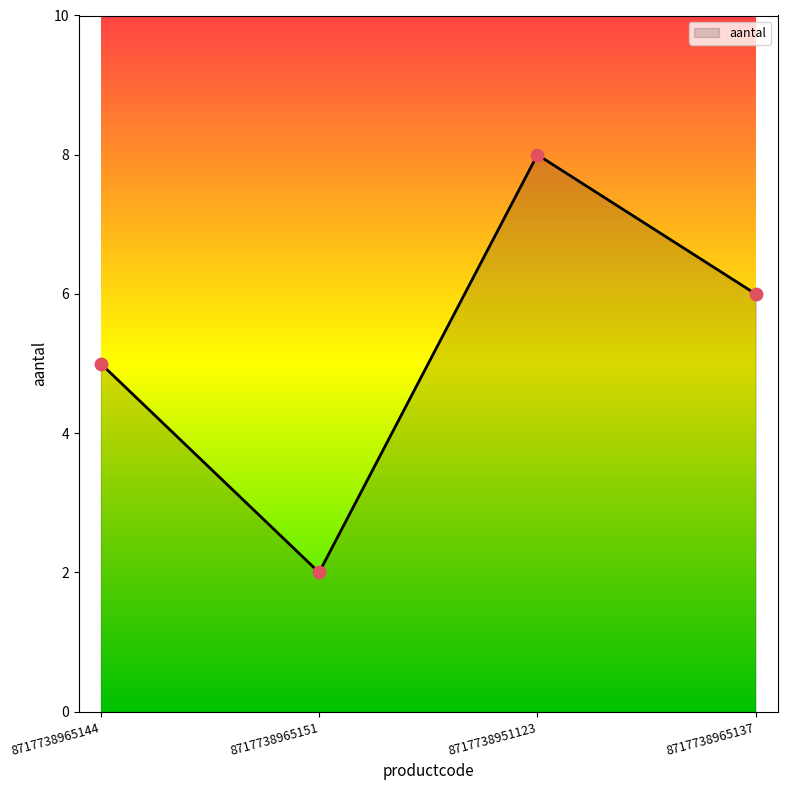

Approximately how many times larger is the value at 8717738951123 compared to 8717738965144?

1.6